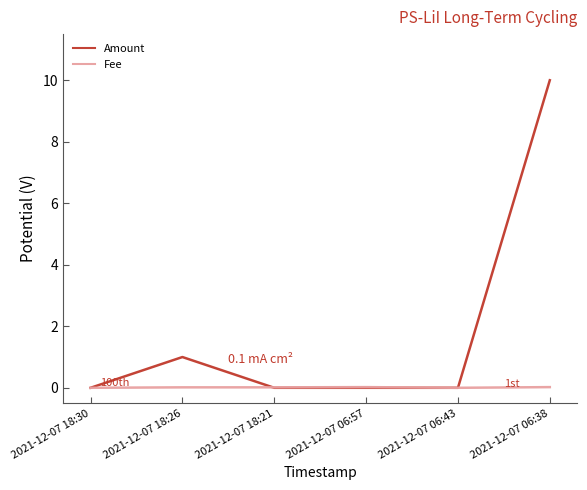

What is the difference between the Amount values at 2021-12-07 06:43 and 2021-12-07 06:38?

10.0